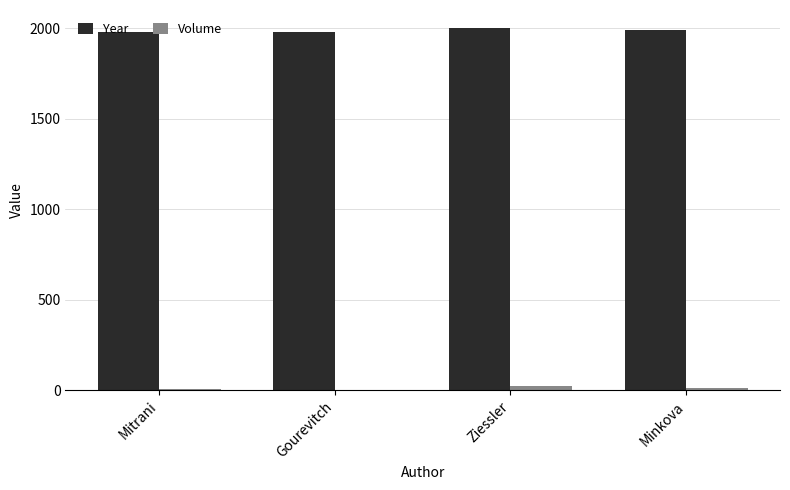

The value of Year at Minkova is 3557. True or false?

False